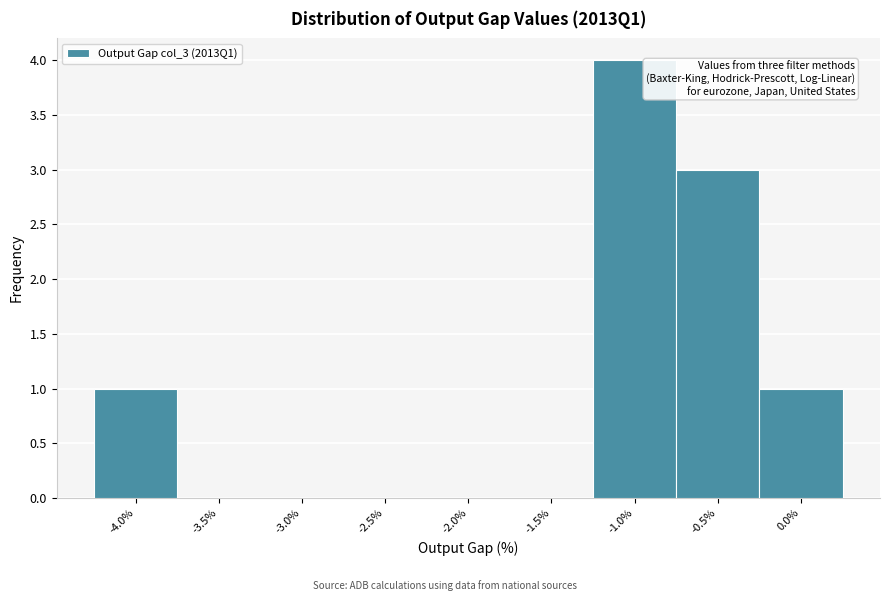

Reading right to left, list all the values displayed in this chart.

0.0%=1	-0.5%=3	-1.0%=4	-1.5%=0	-2.0%=0	-2.5%=0	-3.0%=0	-3.5%=0	-4.0%=1